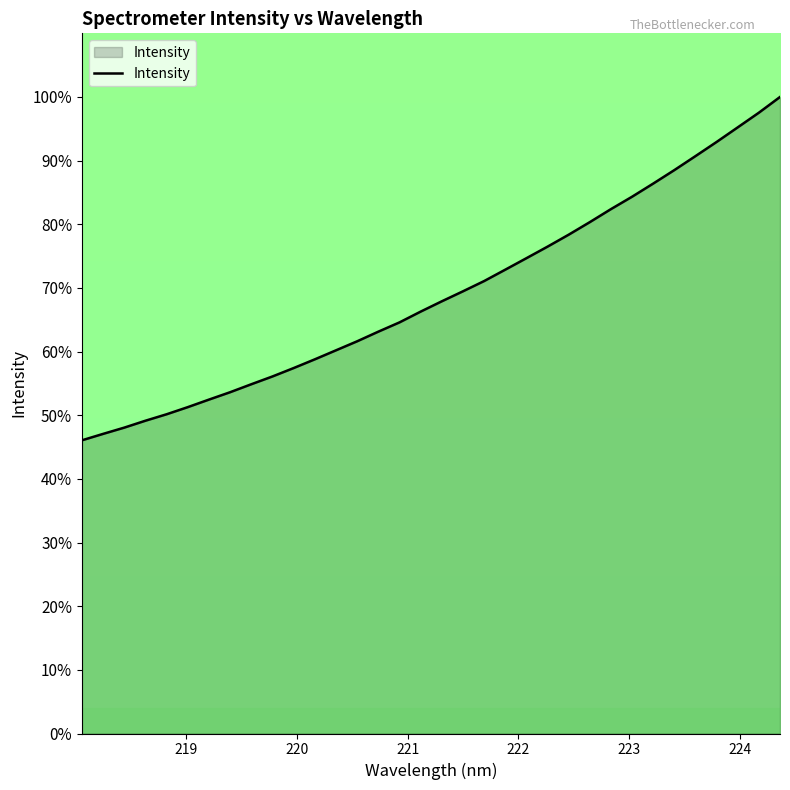

What is the maximum value shown in the chart?

100.0